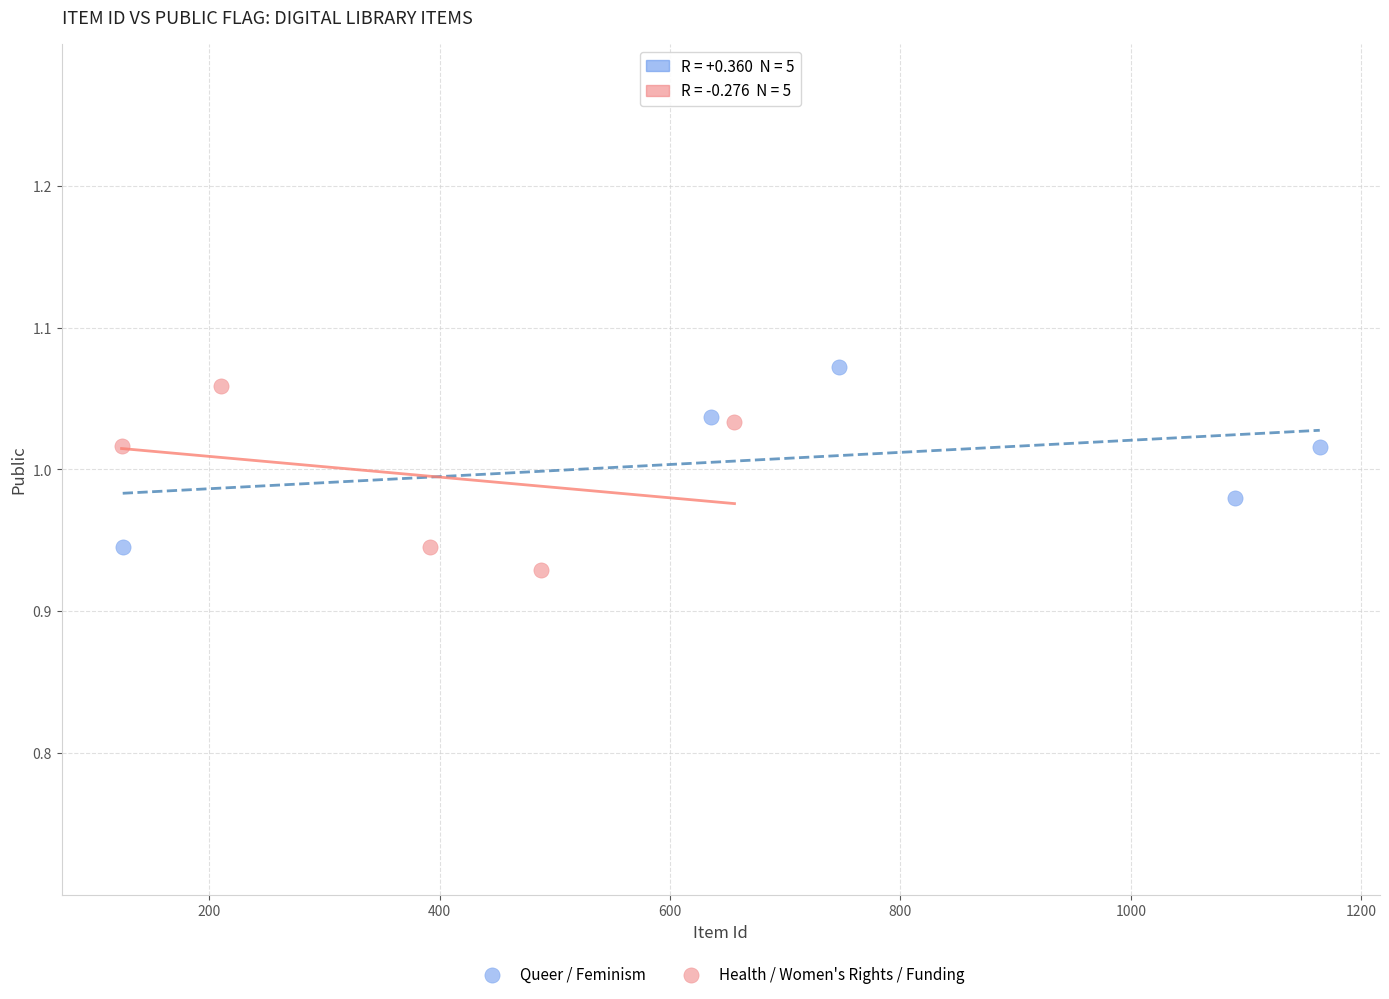

What are all the series names shown in the legend?

Queer / Feminism, Health / Women's Rights / Funding